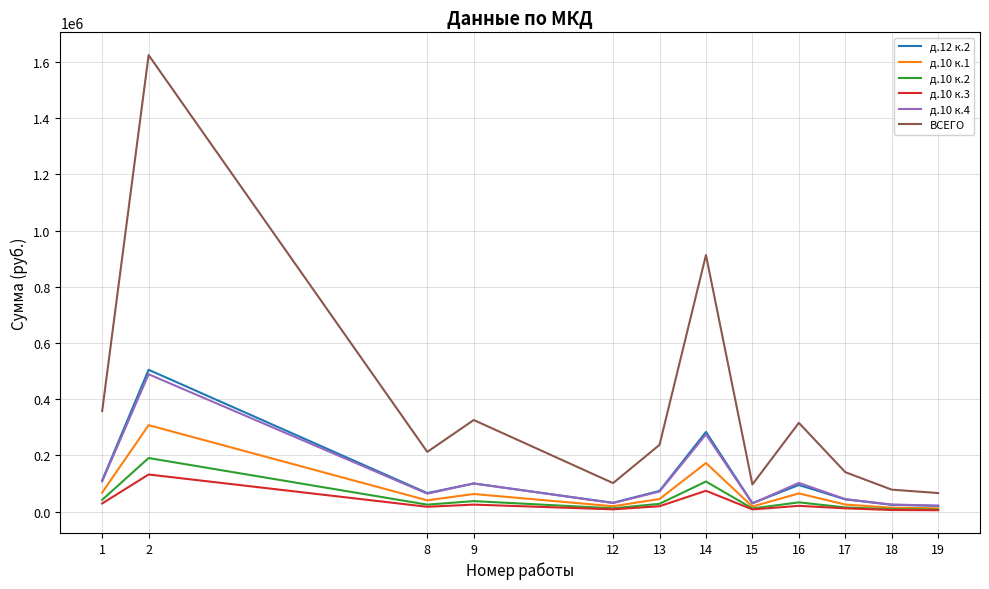

What is the total value across all series at 1?

715865.2